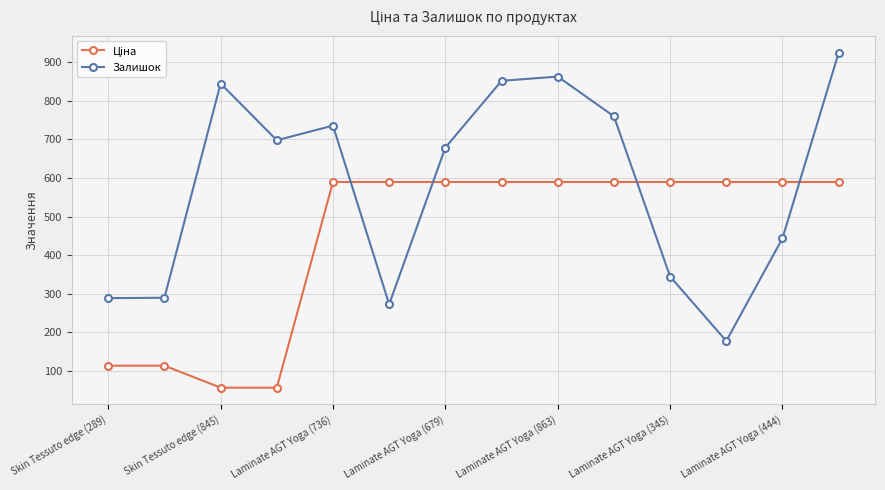

At how many categories does at least one series exceed 788?

4